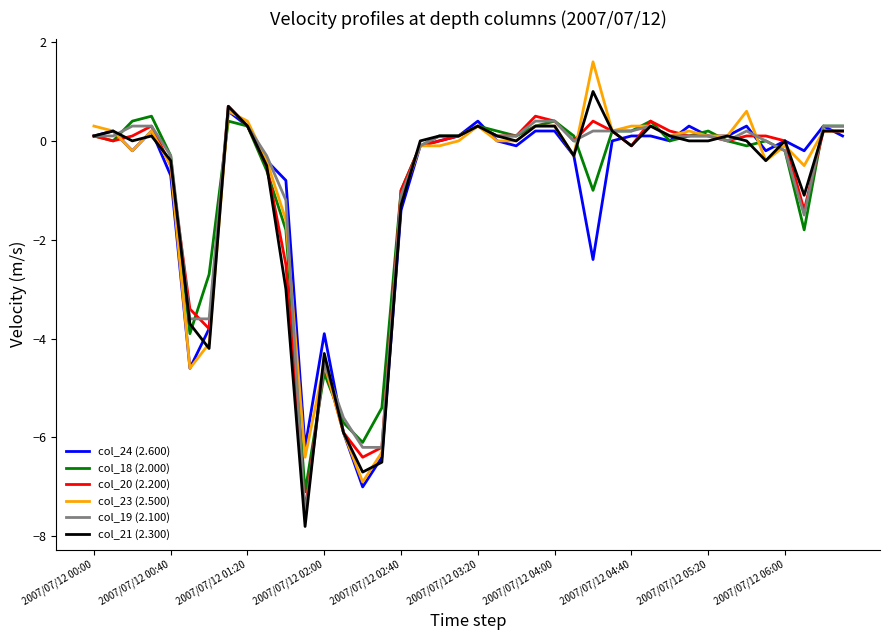

What is the minimum value shown in the chart?

-7.8